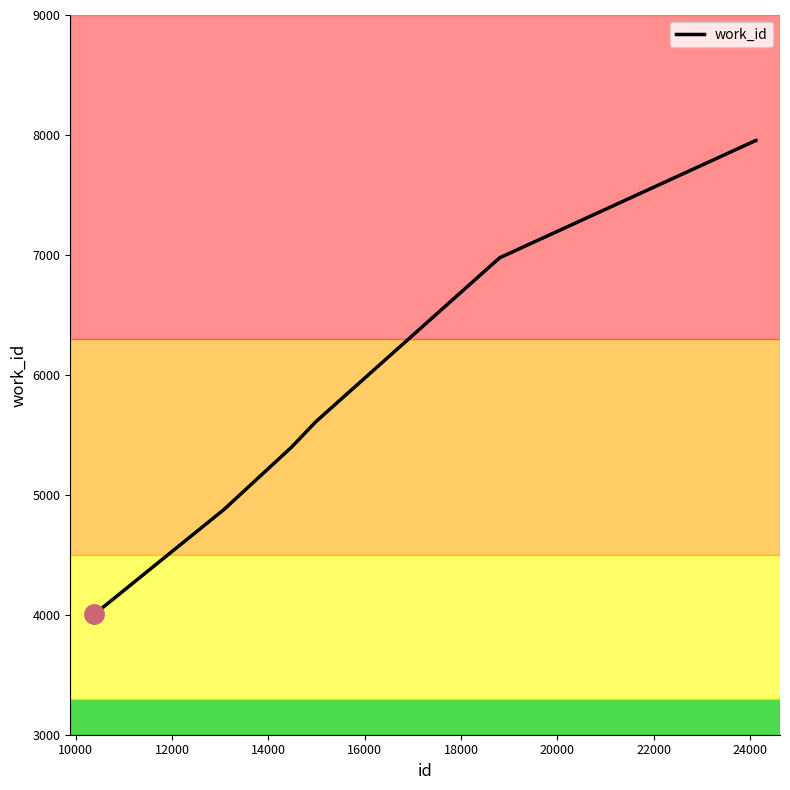

What is the greatest value displayed?

7954